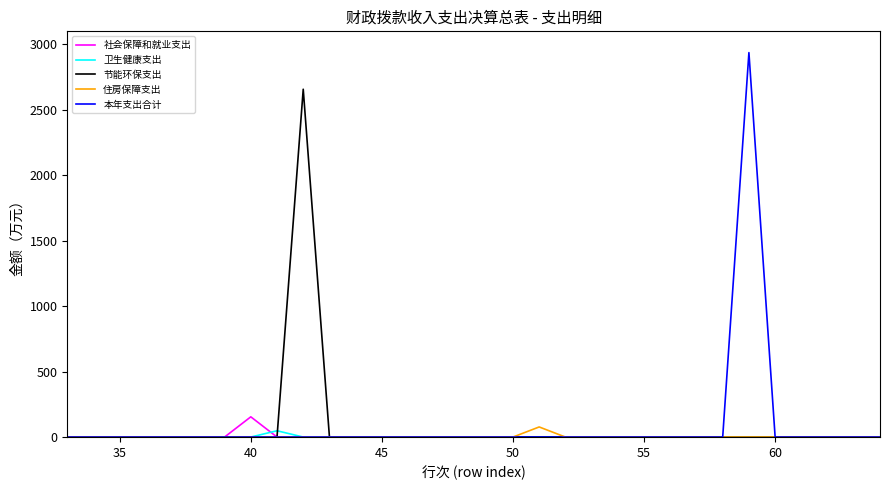

Which series has the widest spread of values?

本年支出合计